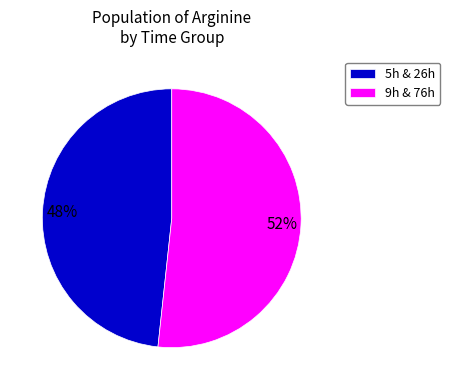

To the nearest percent, what is the average slice percentage?

50%